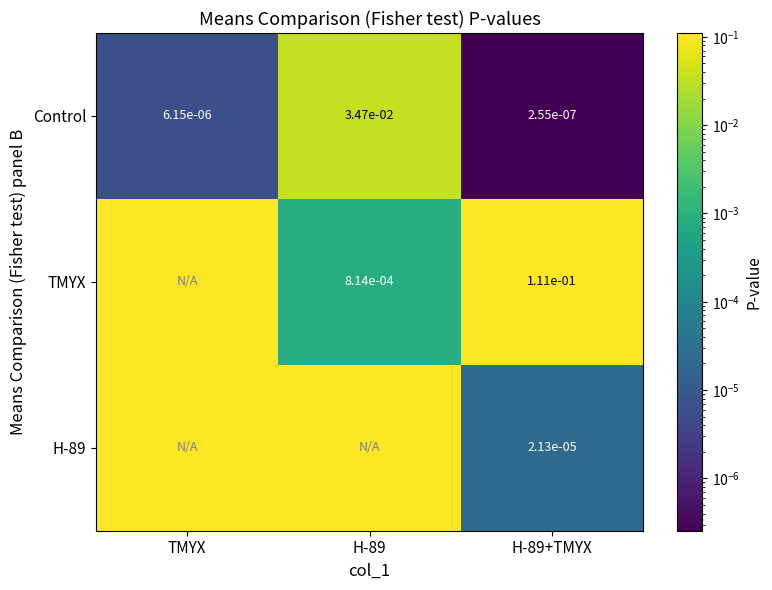

At how many categories does at least one series exceed 0?

3